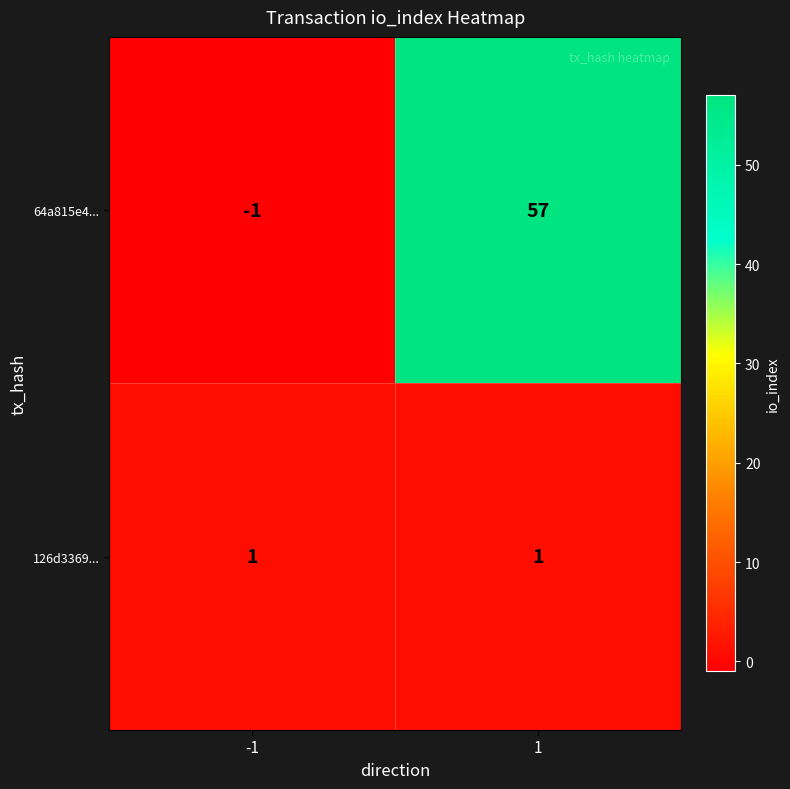

What is the difference between the maximum and minimum values in the 64a815e4... series?

58